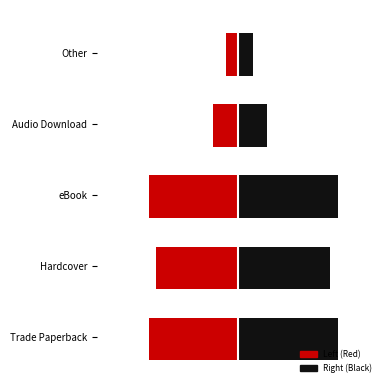

True or false: Trade Paperback has a value of -12.6 at eBook.

True